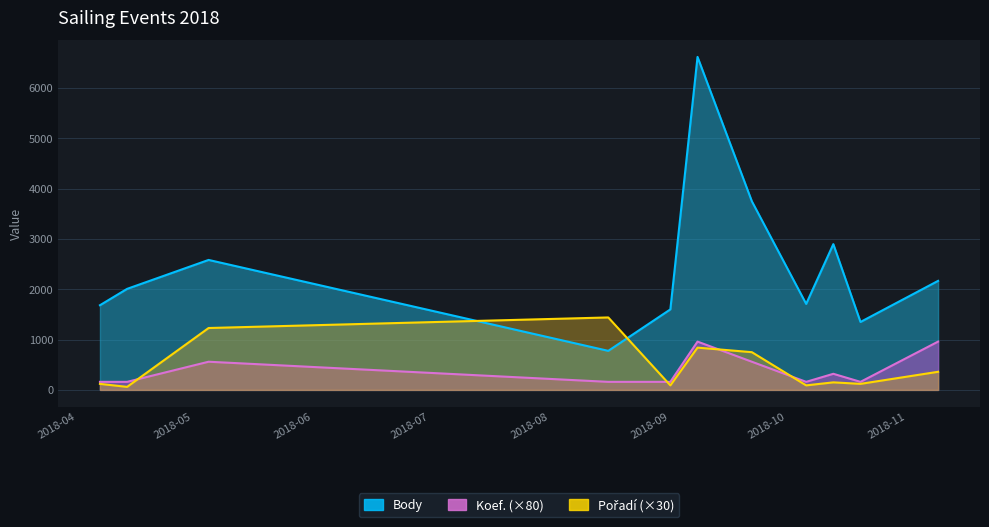

Which series changed the most between 2018-09-01 and 2018-10-06?

Body